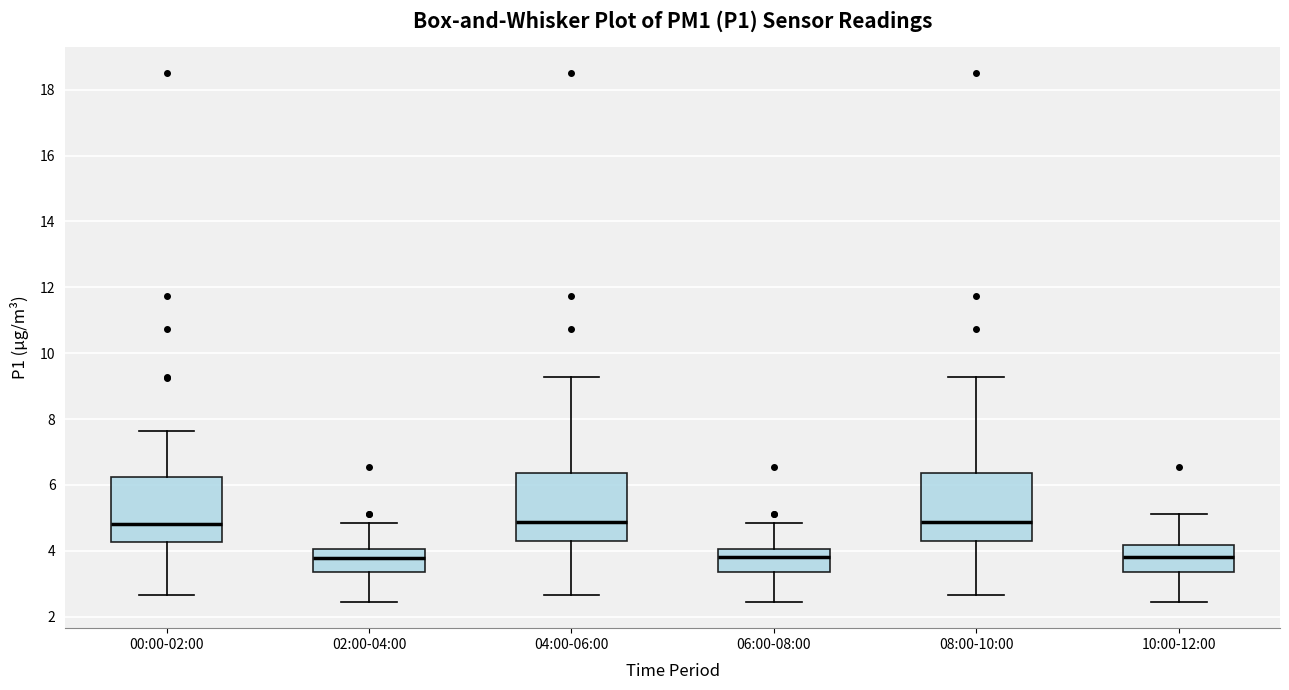

Where does the upper whisker of the box for 00:00-02:00 end on the y-axis? The values are not printed on the chart, so give them approximately, as read against the axis.

7.6